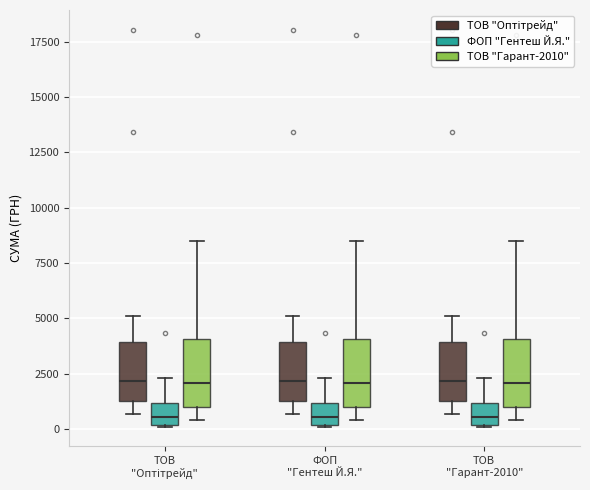

Reading left to right, read every box against the y-axis: the position of its median line, the range the box covers, and the ends of its whiskers. The values are not printed on the chart, so give them approximately, as read against the axis.

ТОВ "Оптітрейд" (ТОВ "Оптітрейд"): median 2000, box 1500 to 4000, whiskers 500 to 5000
ТОВ "Оптітрейд" (ФОП "Гентеш Й.Я."): median 500, box 0 to 1000, whiskers 0 to 2500
ТОВ "Оптітрейд" (ТОВ "Гарант-2010"): median 2000, box 1000 to 4000, whiskers 500 to 8500
ФОП "Гентеш Й.Я." (ТОВ "Оптітрейд"): median 2000, box 1500 to 4000, whiskers 500 to 5000
ФОП "Гентеш Й.Я." (ФОП "Гентеш Й.Я."): median 500, box 0 to 1000, whiskers 0 to 2500
ФОП "Гентеш Й.Я." (ТОВ "Гарант-2010"): median 2000, box 1000 to 4000, whiskers 500 to 8500
ТОВ "Гарант-2010" (ТОВ "Оптітрейд"): median 2000, box 1500 to 4000, whiskers 500 to 5000
ТОВ "Гарант-2010" (ФОП "Гентеш Й.Я."): median 500, box 0 to 1000, whiskers 0 to 2500
ТОВ "Гарант-2010" (ТОВ "Гарант-2010"): median 2000, box 1000 to 4000, whiskers 500 to 8500